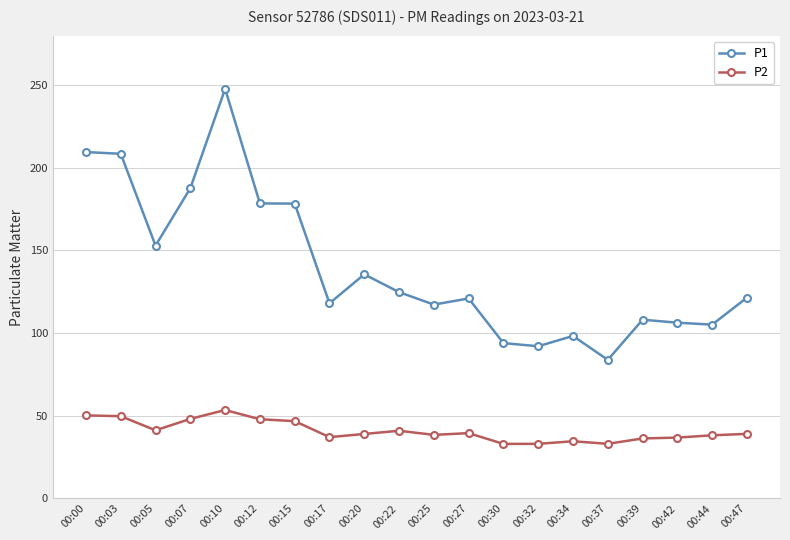

At which category is the sum across all series the highest?

00:10